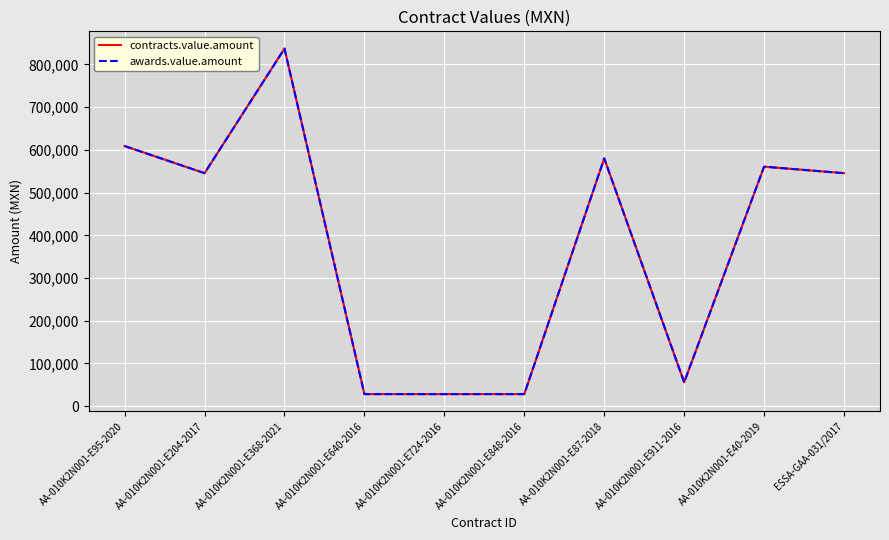

Where is contracts.value.amount nearest to the value 432666?

AA-010K2N001-E204-2017